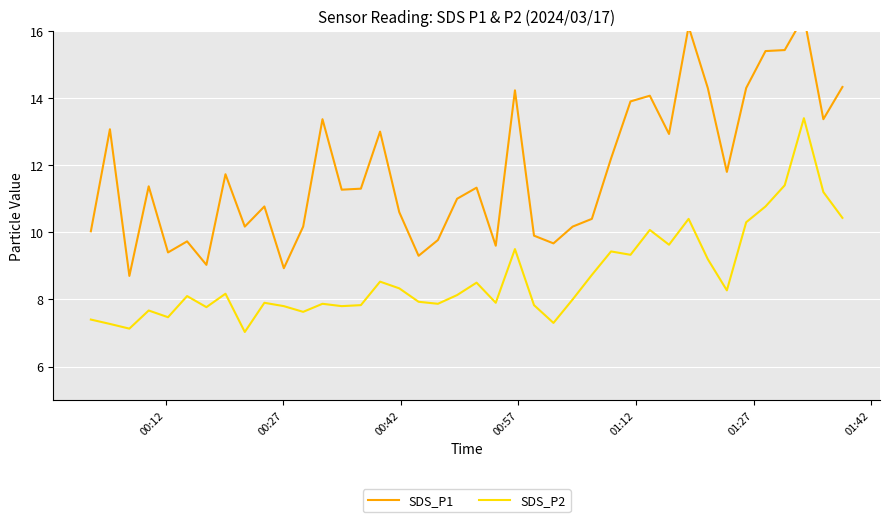

What is the maximum value for SDS_P2?

13.4